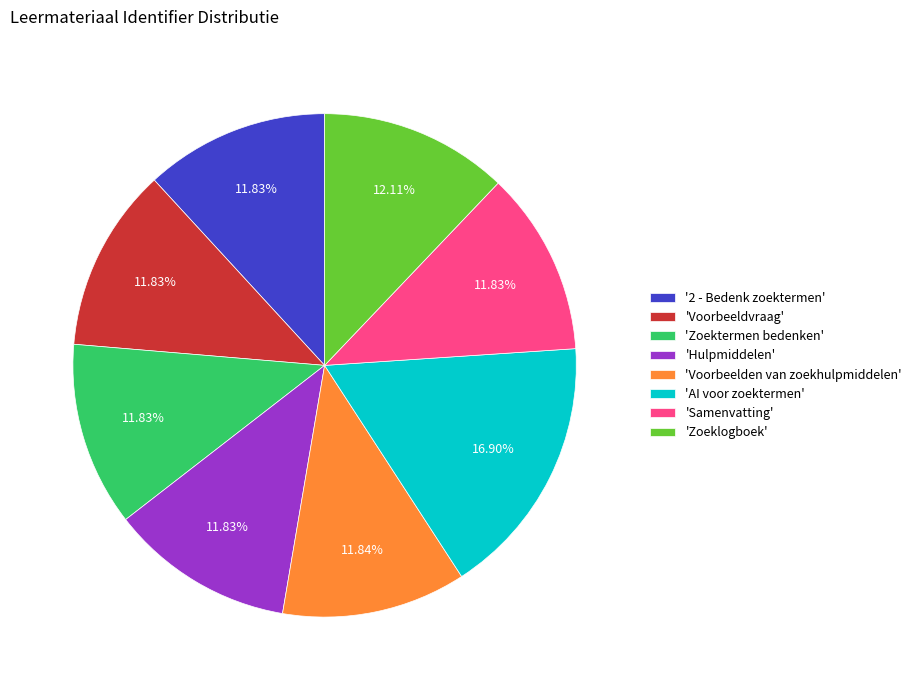

Approximately how many times larger is the value at 'AI voor zoektermen' compared to 'Zoektermen bedenken'?

1.4